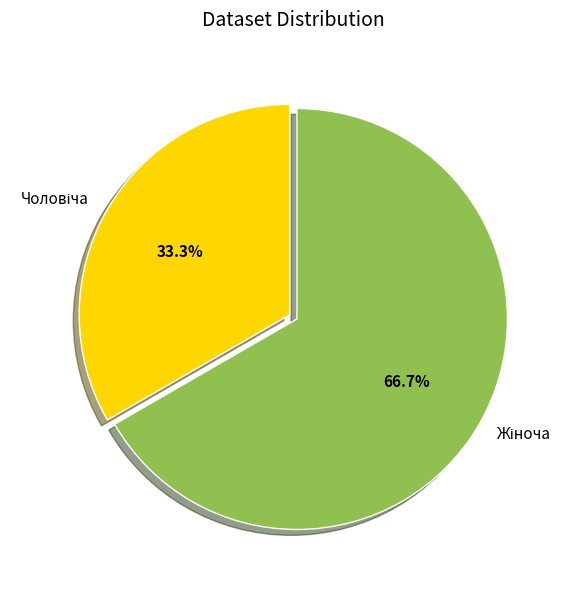

Does any single category account for the majority?

Yes